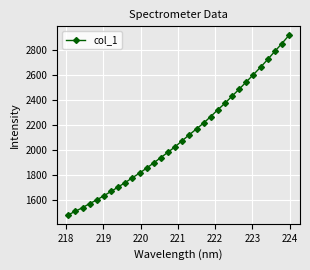

What is the value of the 15th point from the left?

1981.1